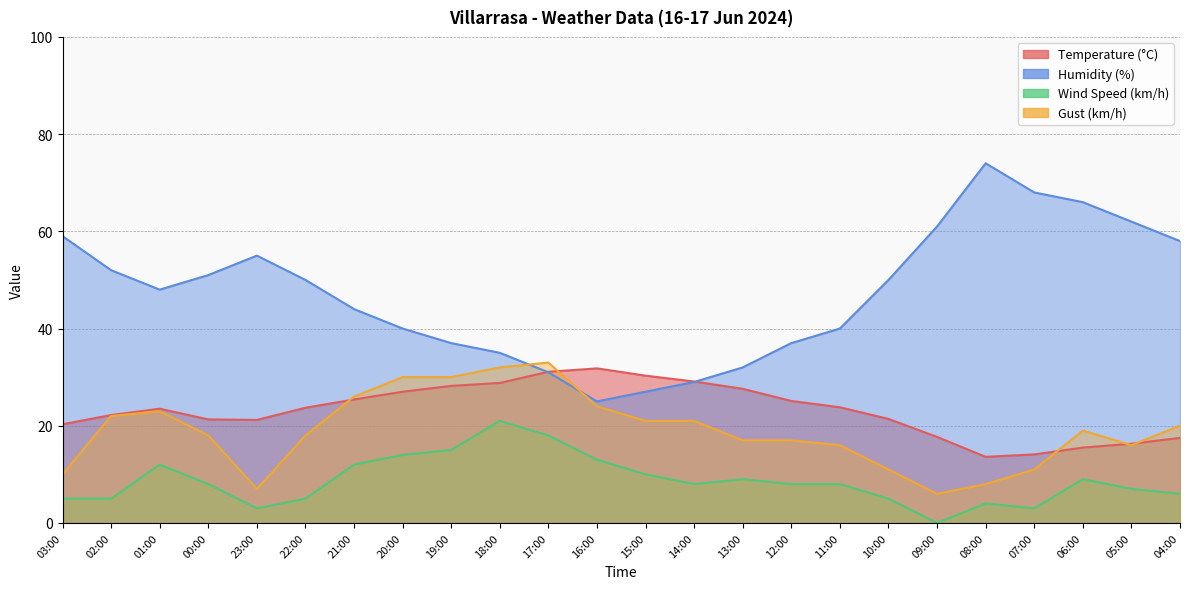

What is the maximum value for Gust (km/h)?

33.0